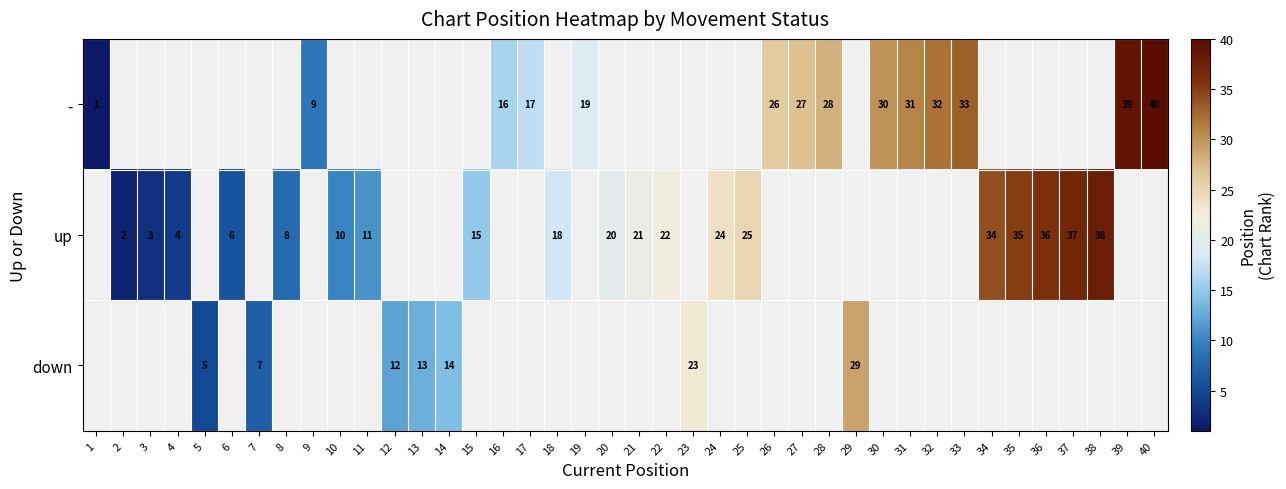

The - series shows 15.1 at 27. True or false?

False